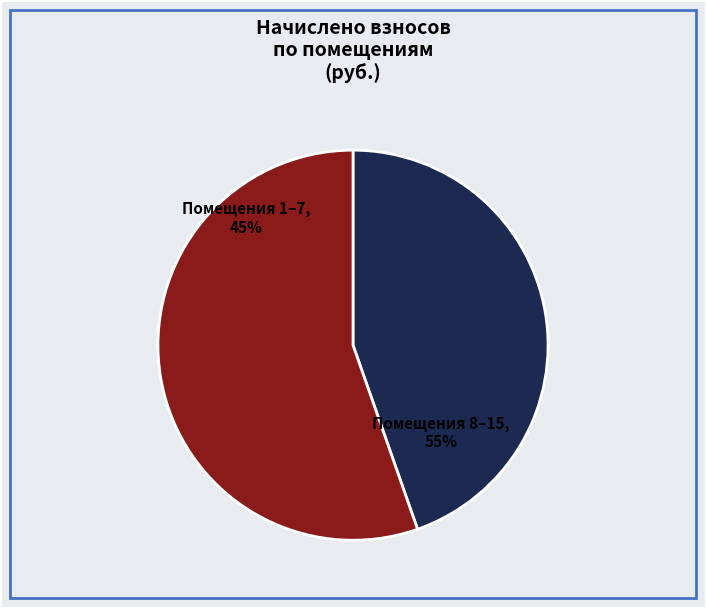

Which category has the smallest portion of the pie?

Помещения 1–7